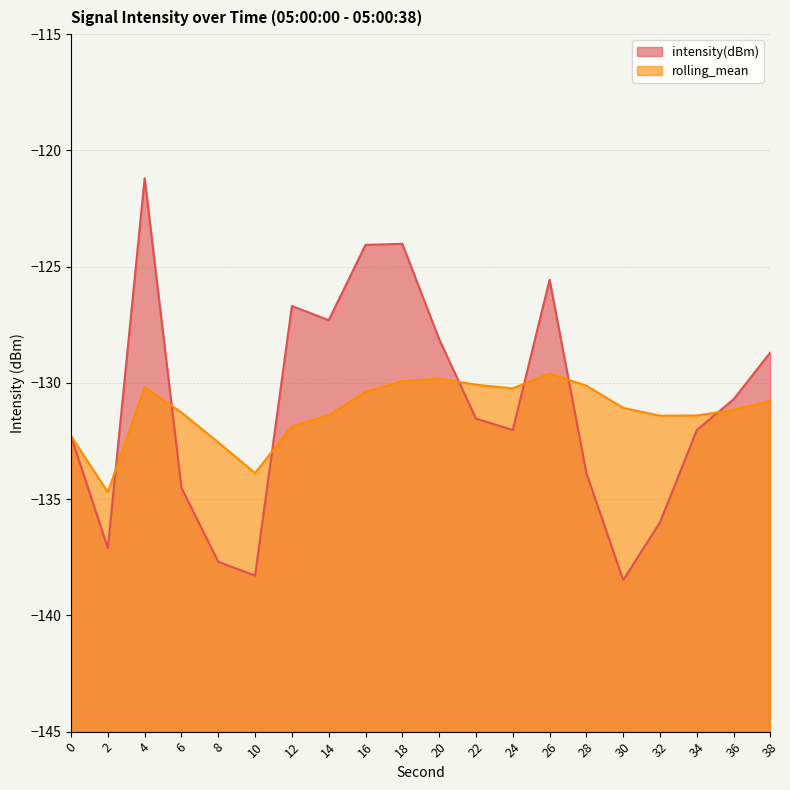

What is the difference between the rolling_mean (line) values at 22 and 36?

1.1